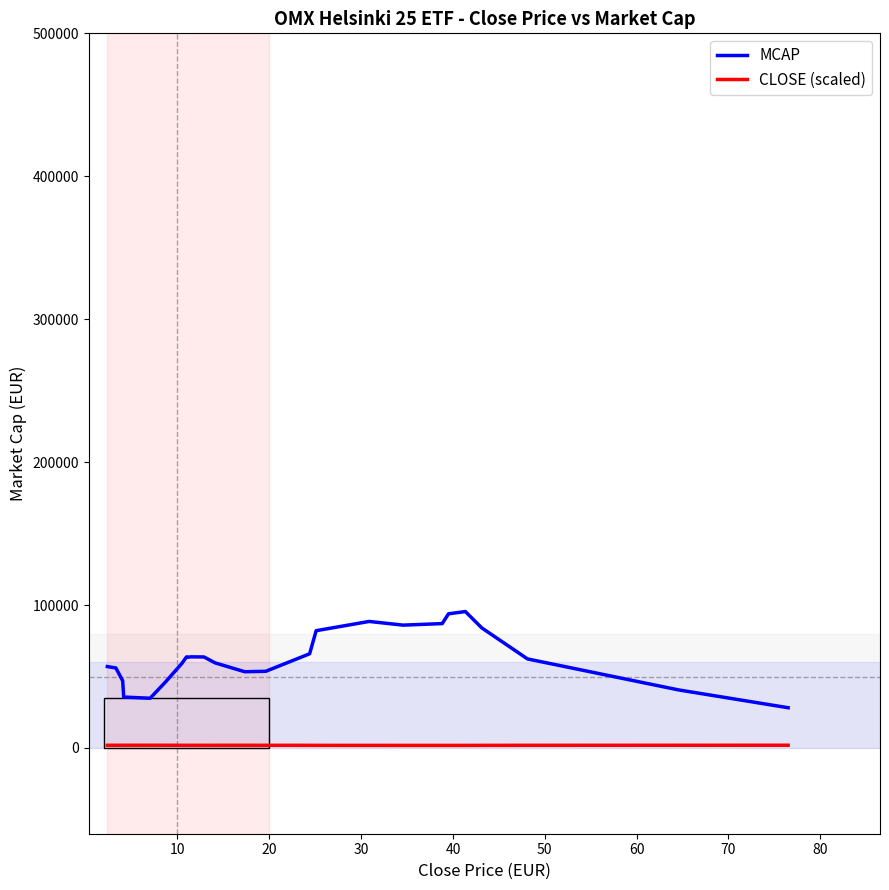

Rank the series by their average value, from highest to lowest.

MCAP, CLOSE (scaled)